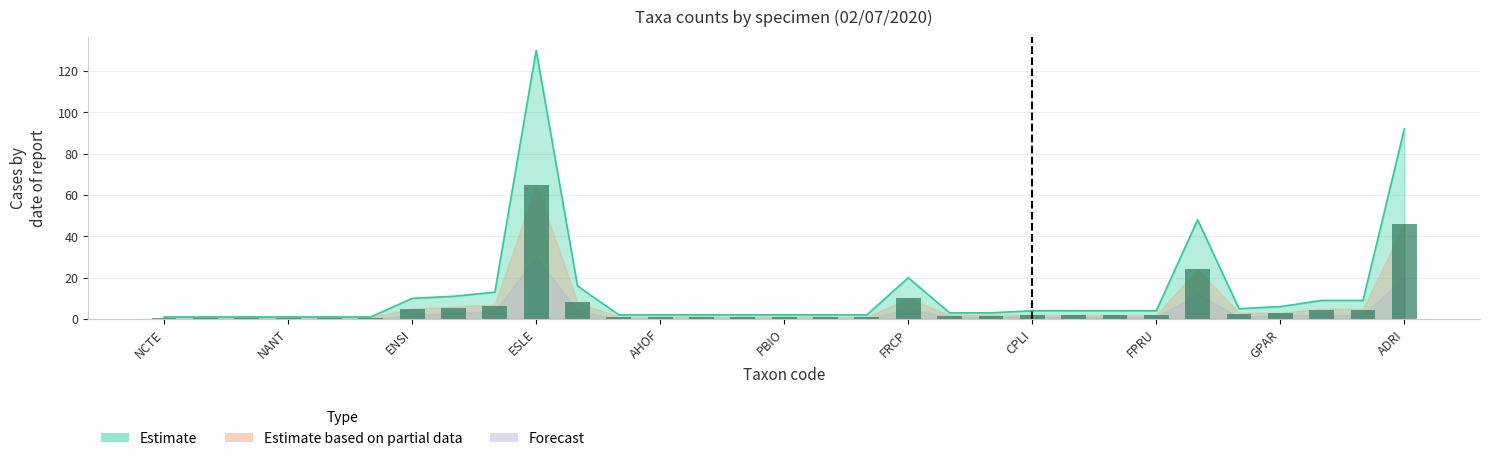

What is the value of the Estimate based on partial data bar at the 25th from the left?

2.0